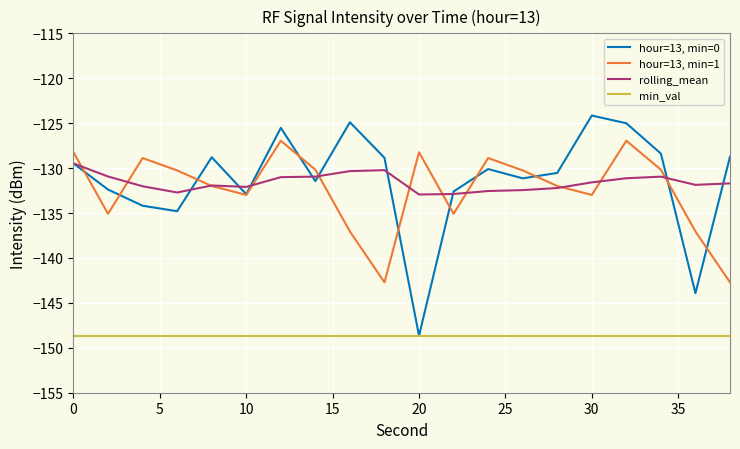

Which series has the widest spread of values?

hour=13, min=0